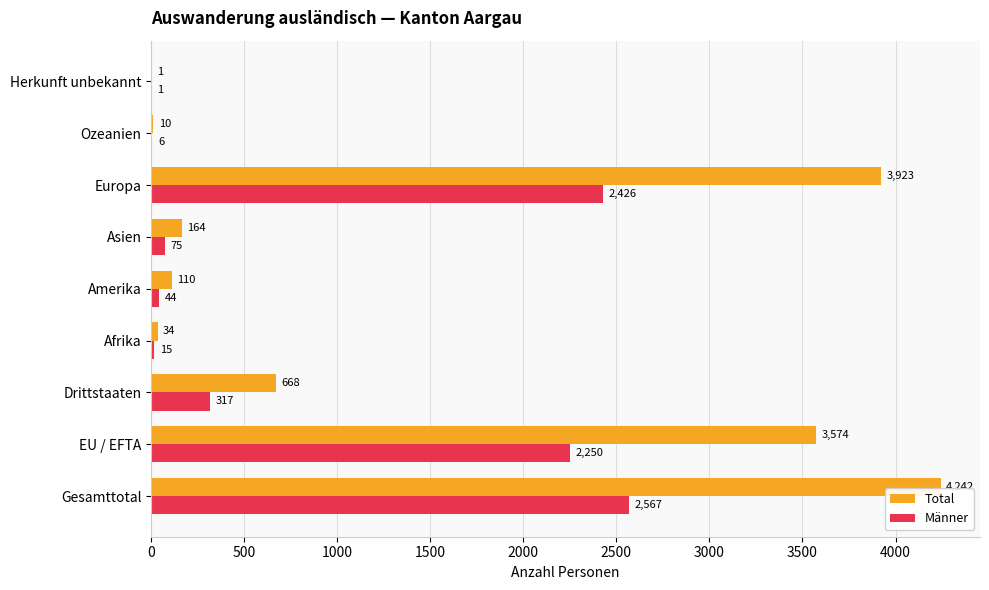

What is the sum of all Männer values?

7701